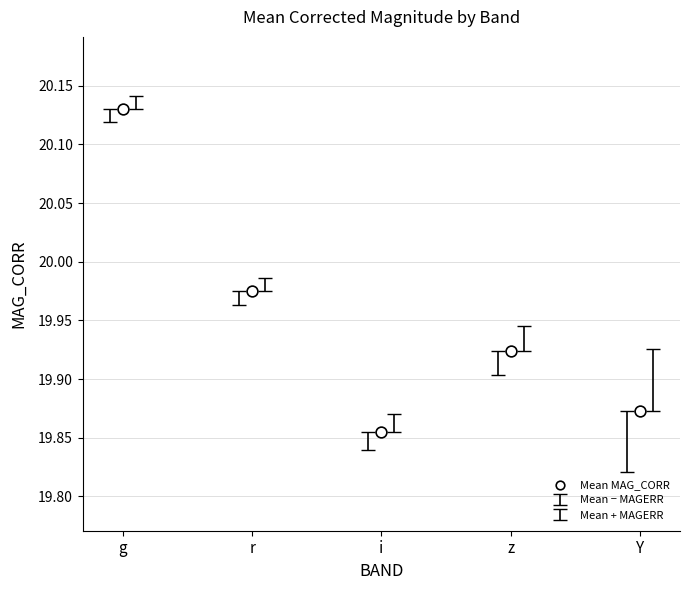

What is the range of Y values (max minus min)?

0.3